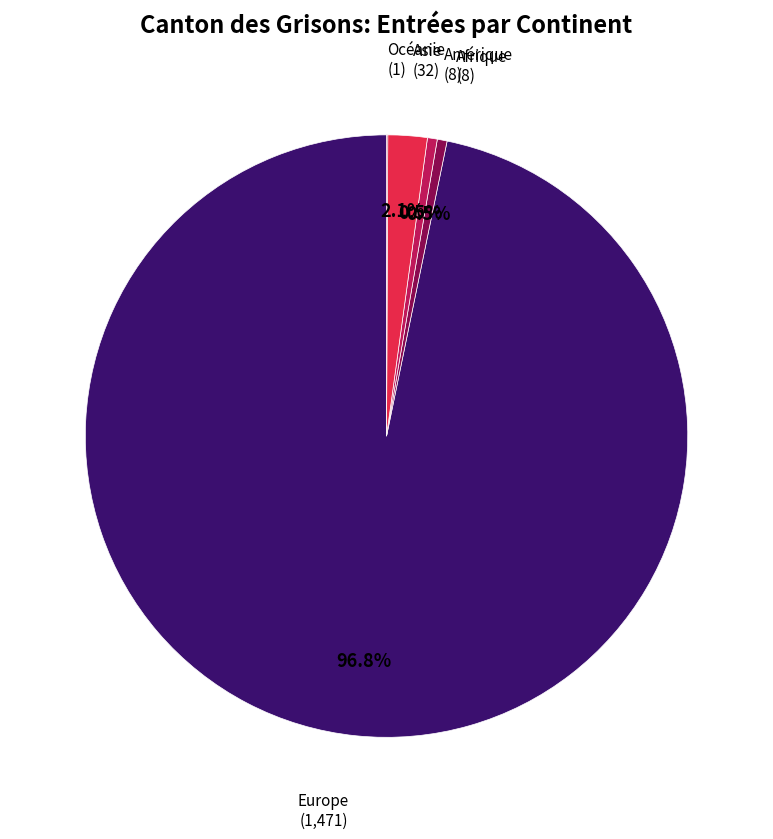

Which category has the biggest portion of the pie?

Europe